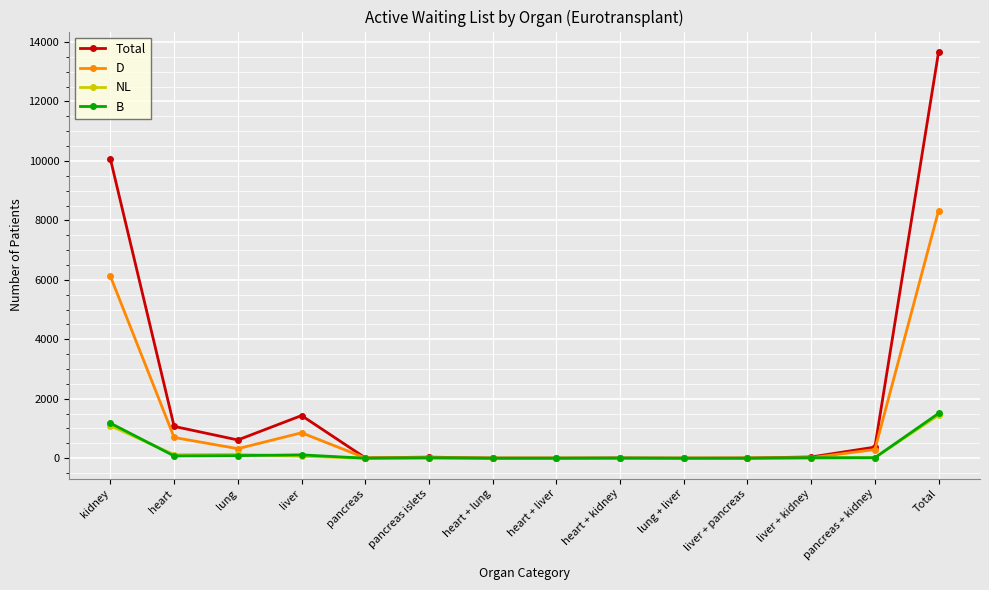

True or false: B has a value of 609 at kidney.

False